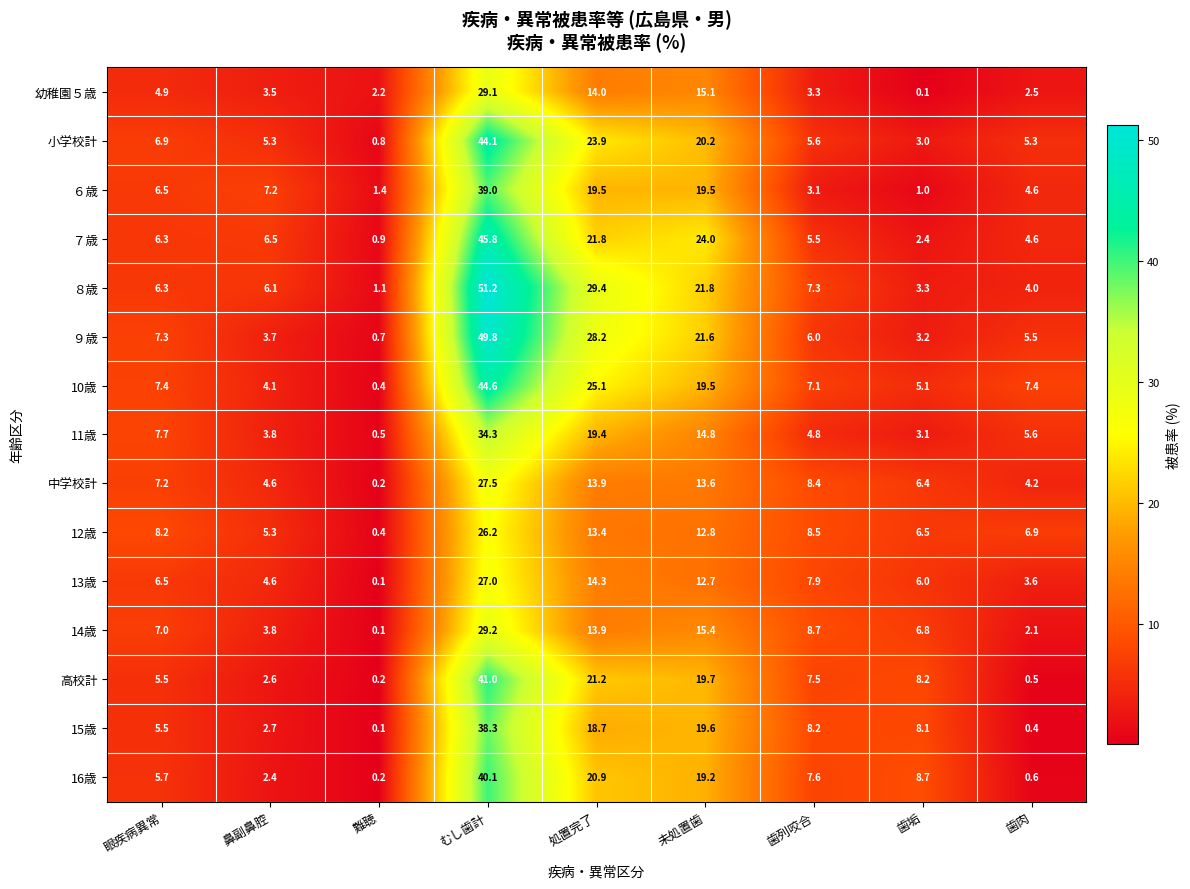

What is the greatest value displayed?

51.2